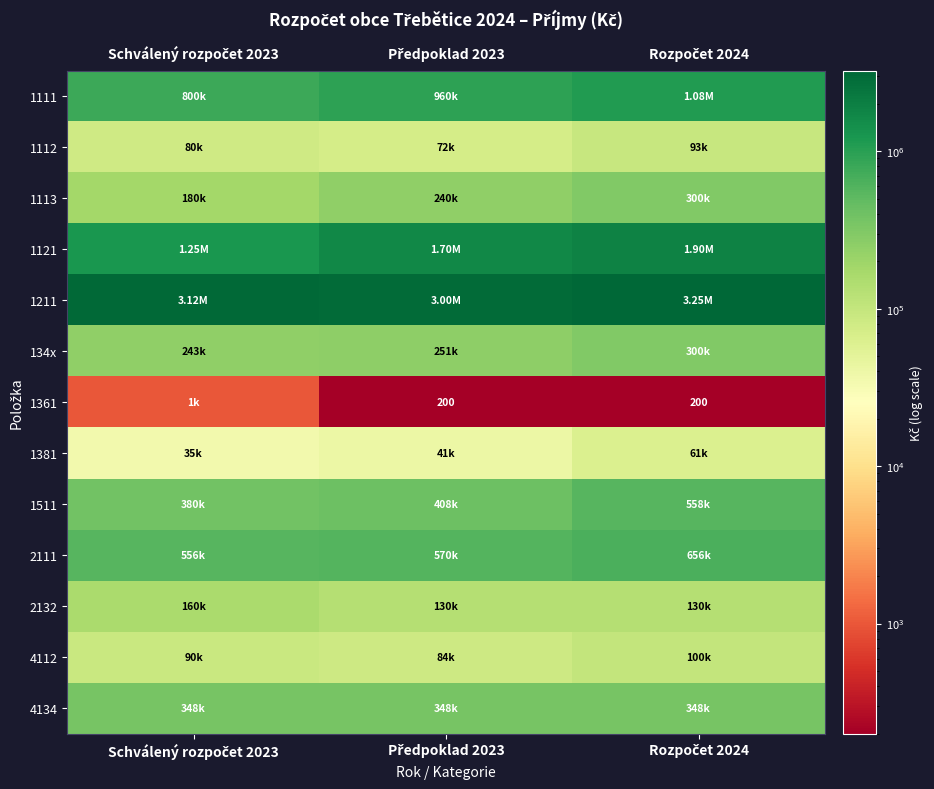

Between Schválený rozpočet 2023 and Rozpočet 2024, which series saw the biggest shift?

1121